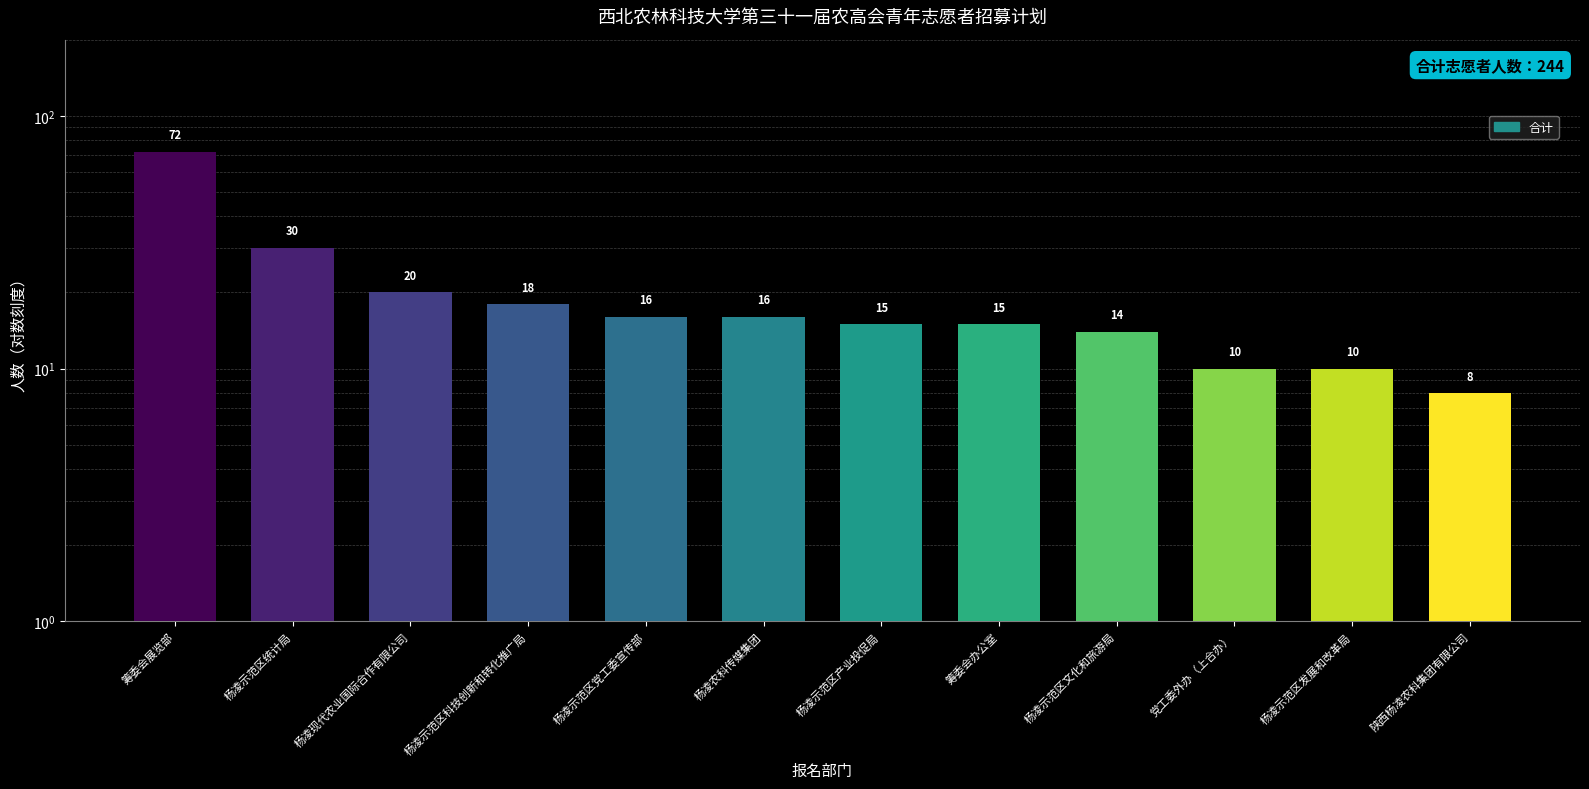

Reading left to right, extract all data points from this chart.

筹委会展览部=72	杨凌示范区统计局=30	杨凌现代农业国际合作有限公司=20	杨凌示范区科技创新和转化推广局=18	杨凌示范区党工委宣传部=16	杨凌农科传媒集团=16	杨凌示范区产业投促局=15	筹委会办公室=15	杨凌示范区文化和旅游局=14	党工委外办（上合办）=10	杨凌示范区发展和改革局=10	陕西杨凌农科集团有限公司=8